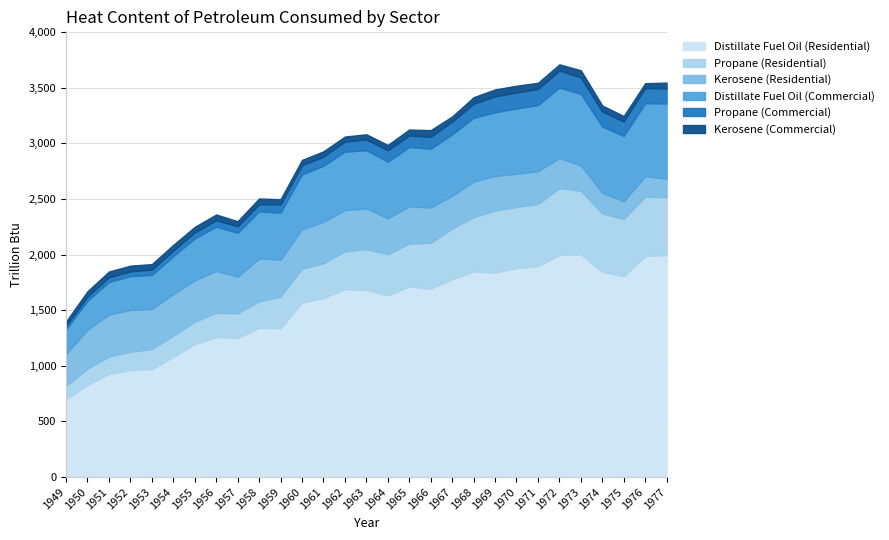

Does the chart display data point markers on the line(s)?

No